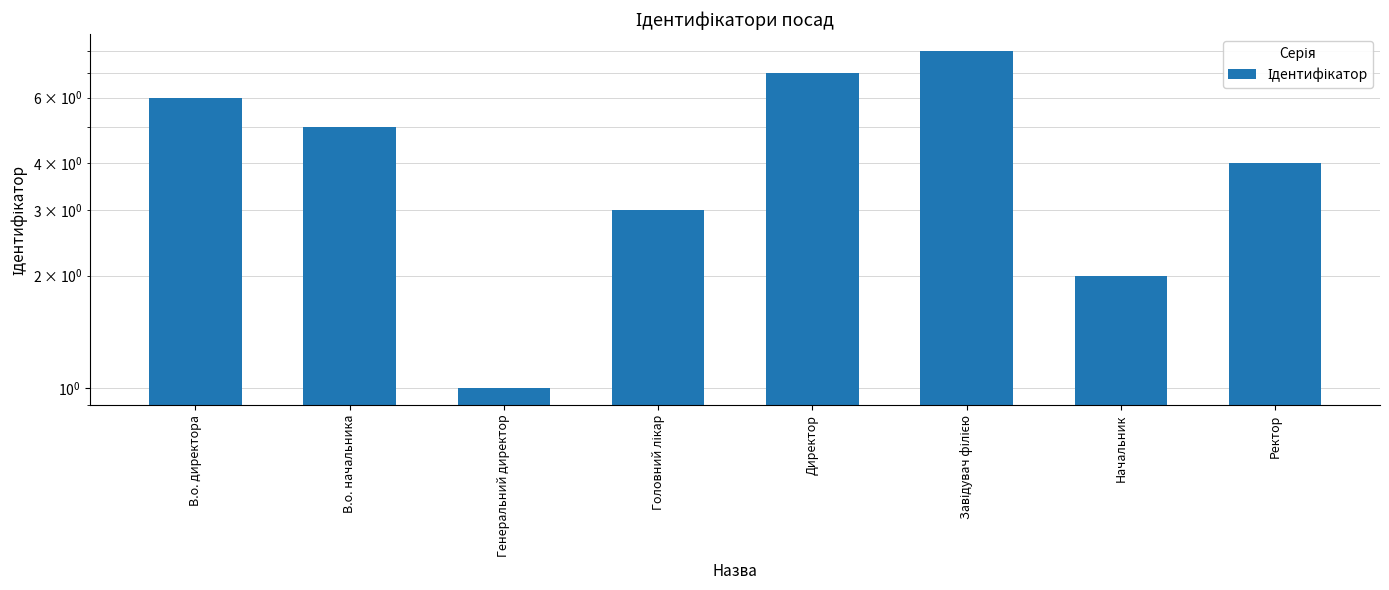

Where is the data nearest to the value 4?

Ректор